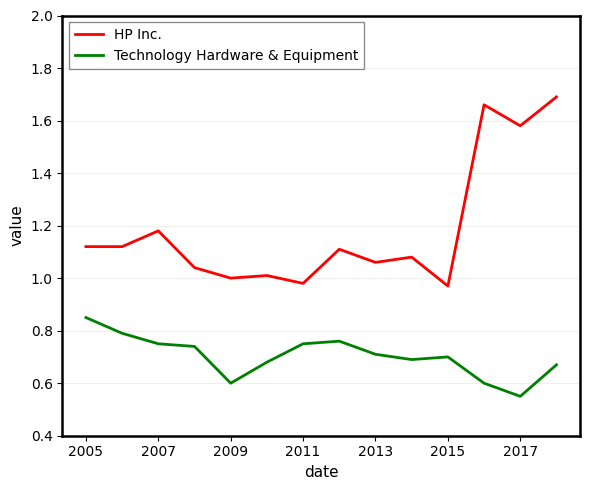

Rank the series by their maximum value, from highest to lowest.

HP Inc., Technology Hardware & Equipment